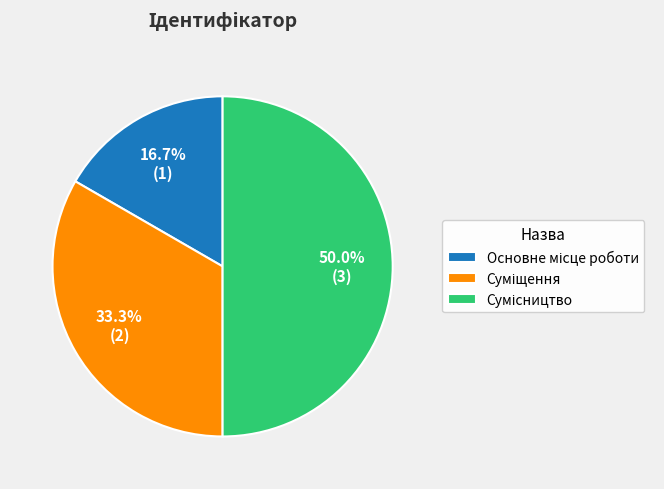

Is it true that Сумісництво is 50% of the pie?

True